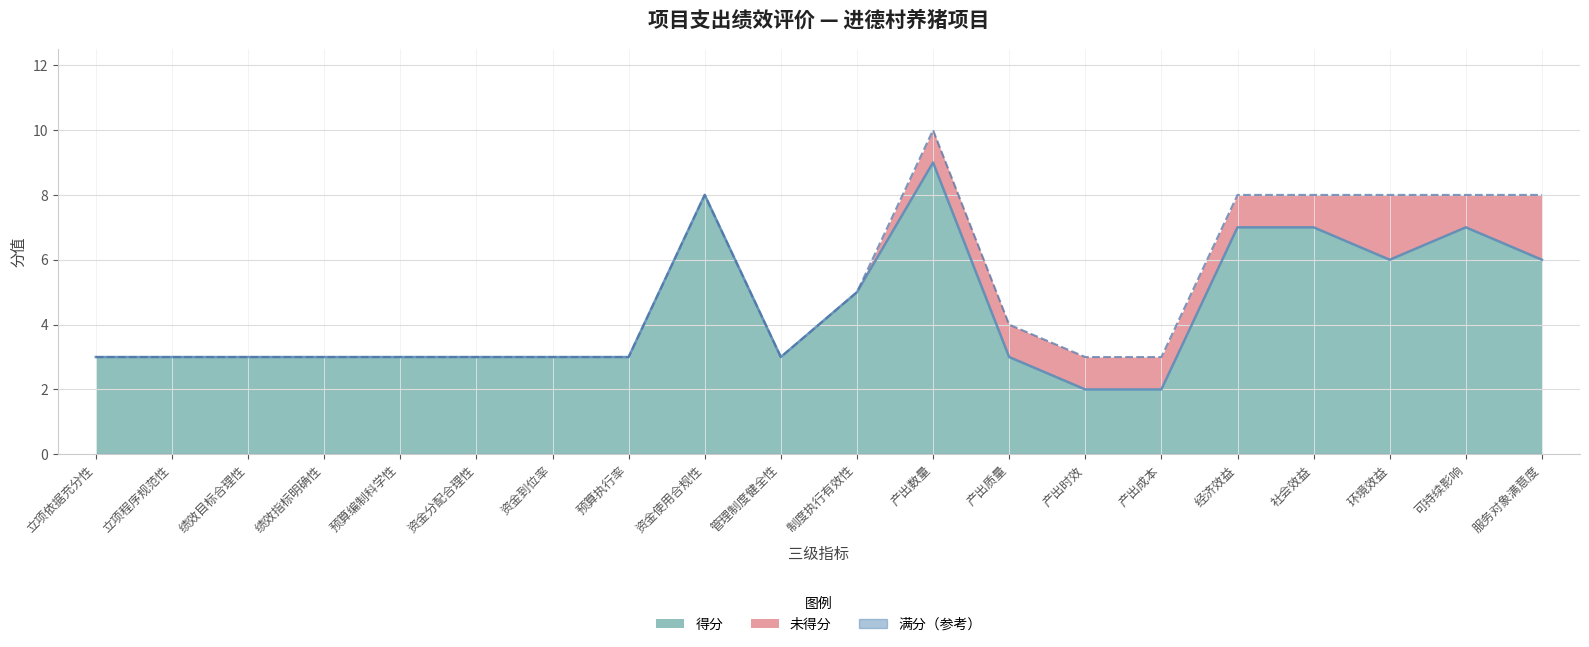

The 得分 series shows 1 at 资金到位率. True or false?

False